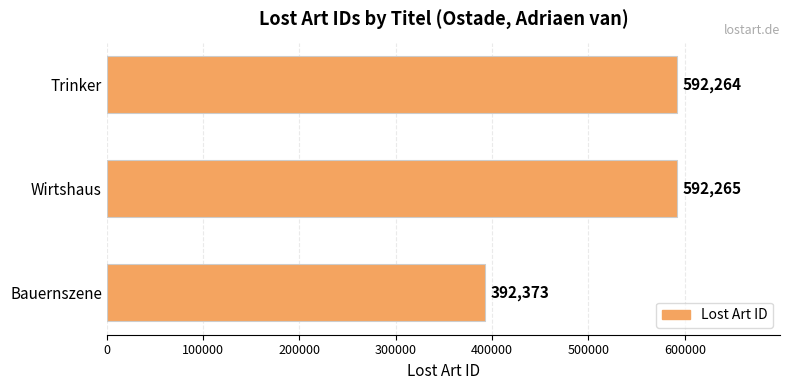

What is the difference between the second highest and minimum values?

199891